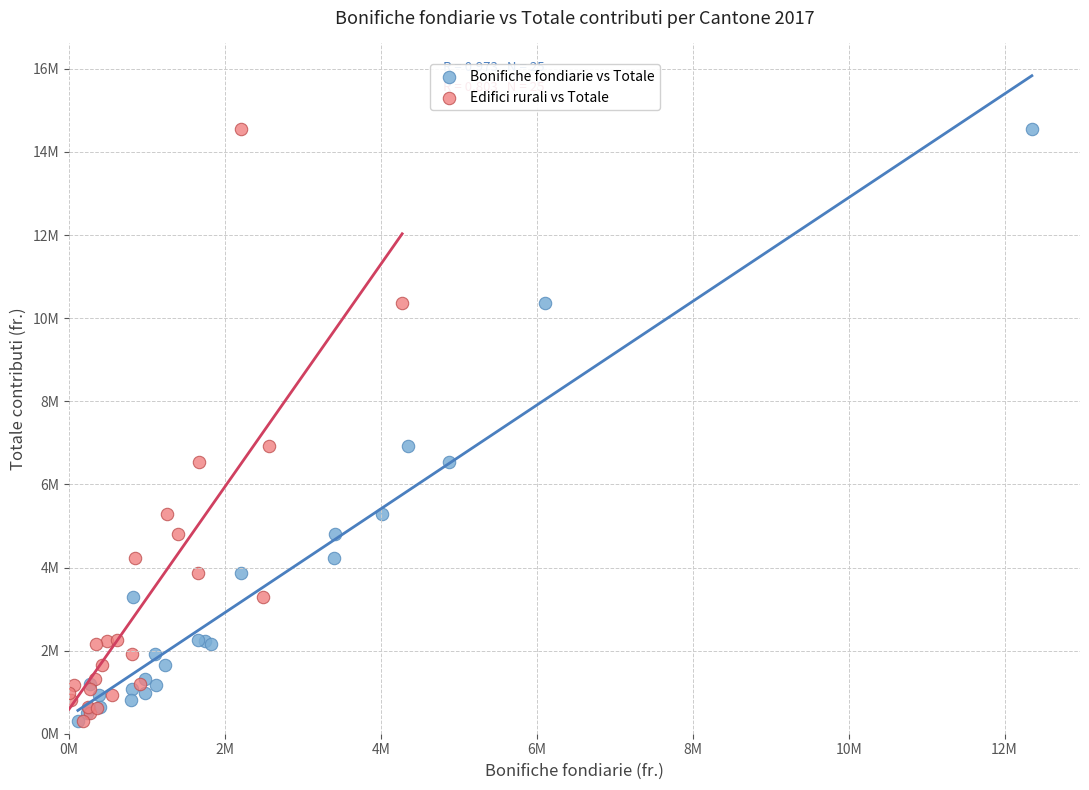

What are all the series names shown in the legend?

Bonifiche fondiarie vs Totale, Edifici rurali vs Totale